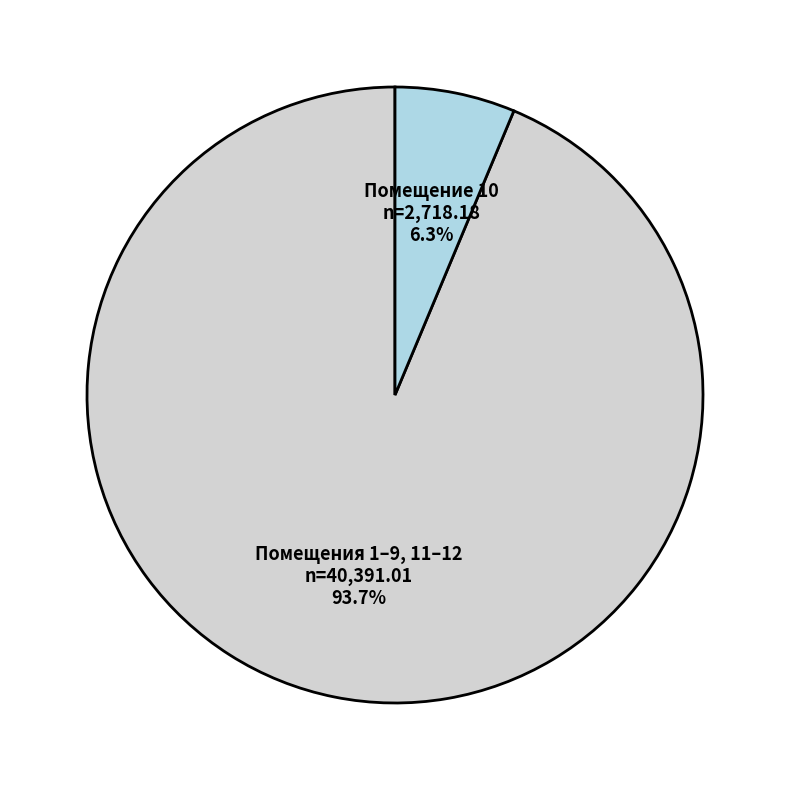

Approximately how many times larger is the value at Помещения 1–9, 11–12 compared to Помещение 10?

14.9